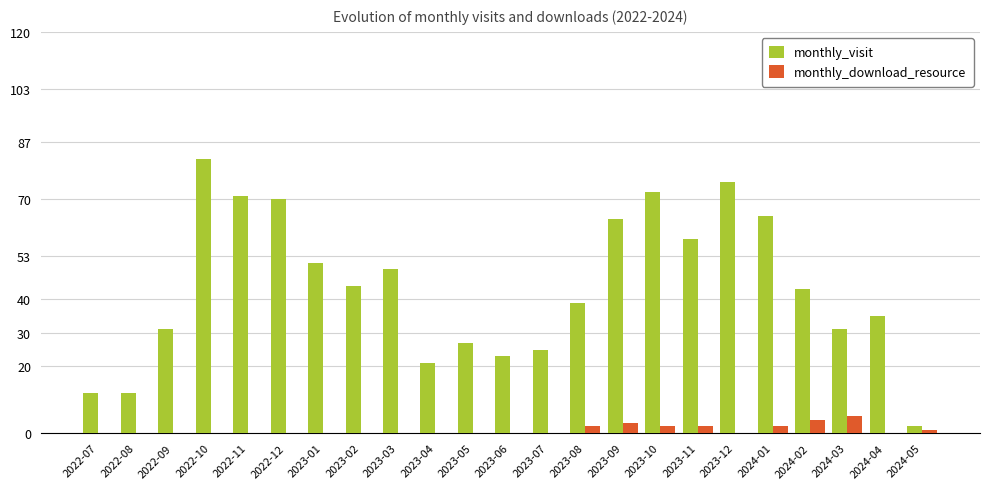

Which label corresponds to the largest value in the chart?

2022-10